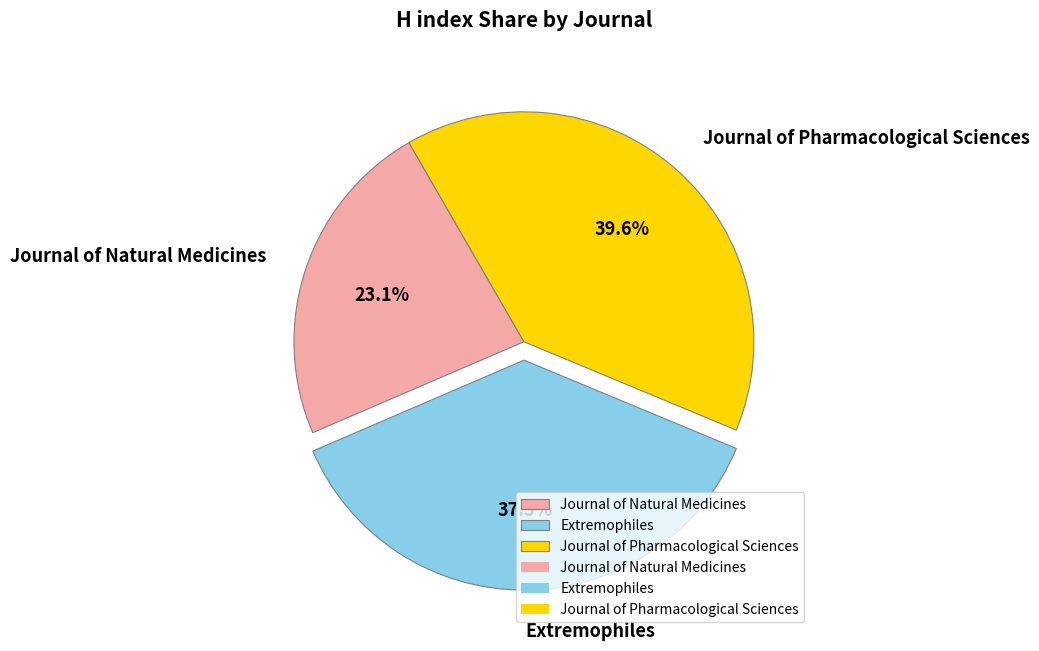

How many slices are in this pie chart?

3